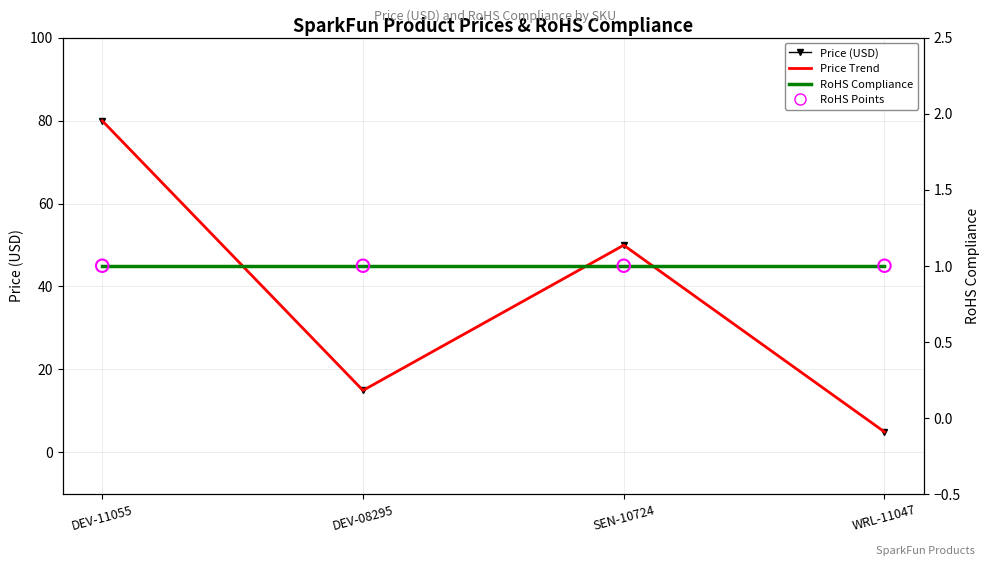

Which series has the largest total across all categories?

Price (USD)